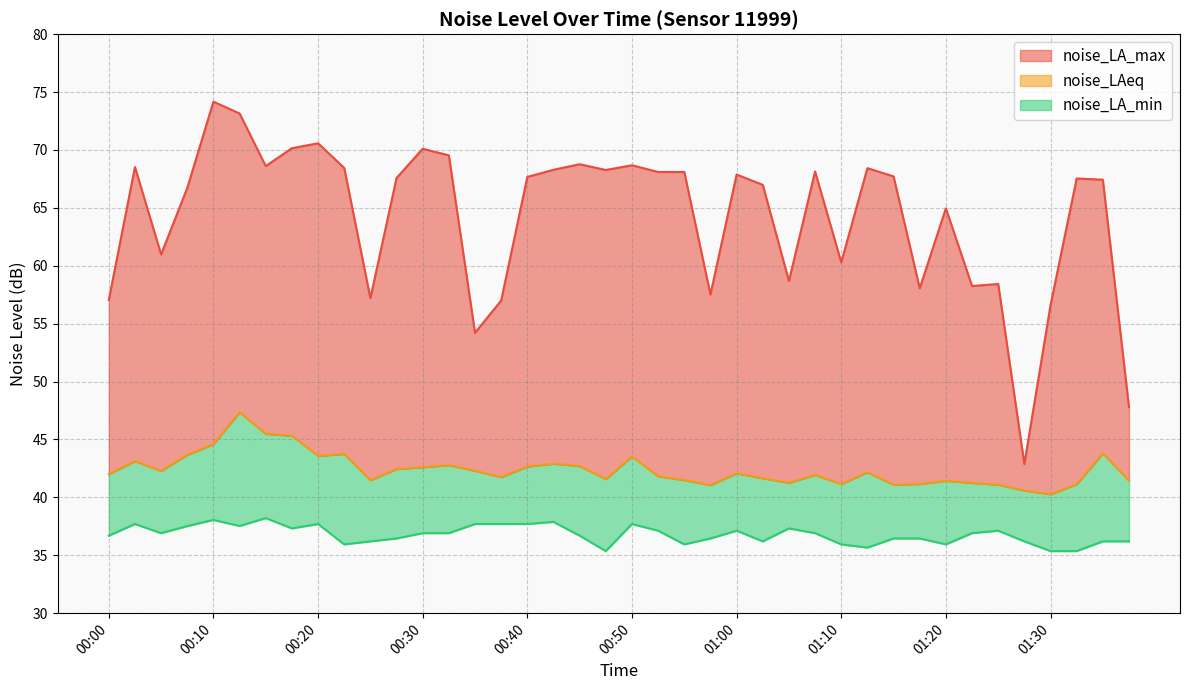

At which label is noise_LA_min closest to 36?

00:22